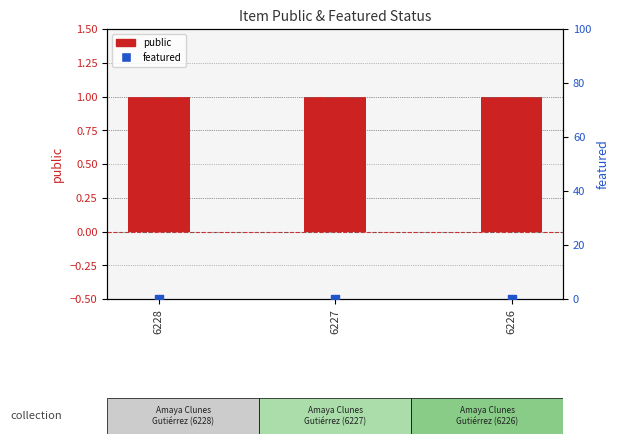

Which series has the largest Y range (max minus min)?

public